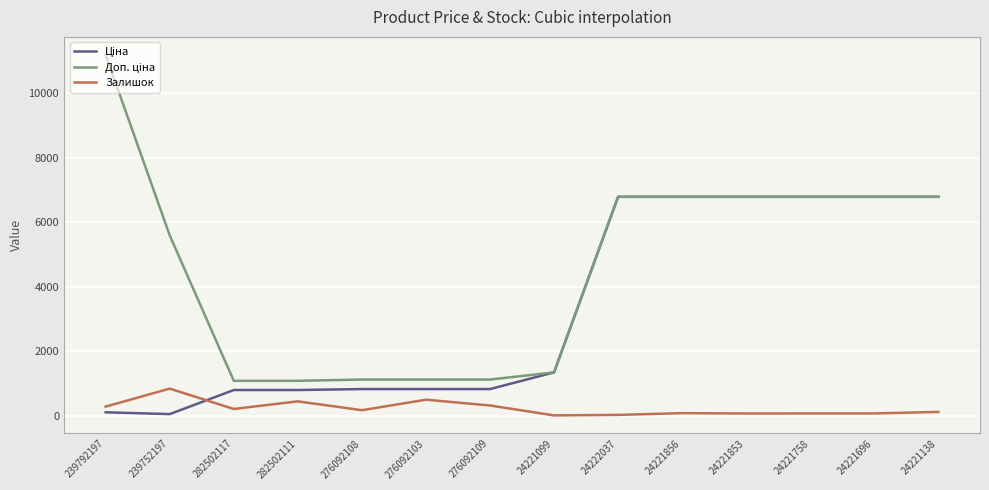

What is the total value across all series at 276092109?

2281.2